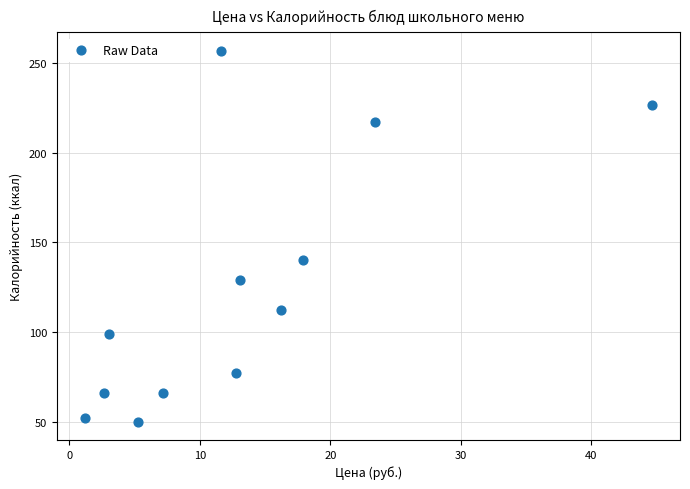

What is the range of Y values (max minus min)?

207